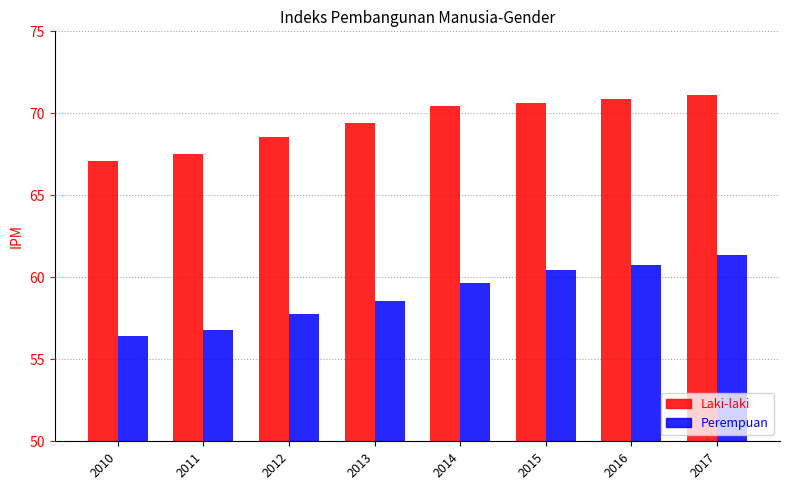

How many groups of bars are there?

8